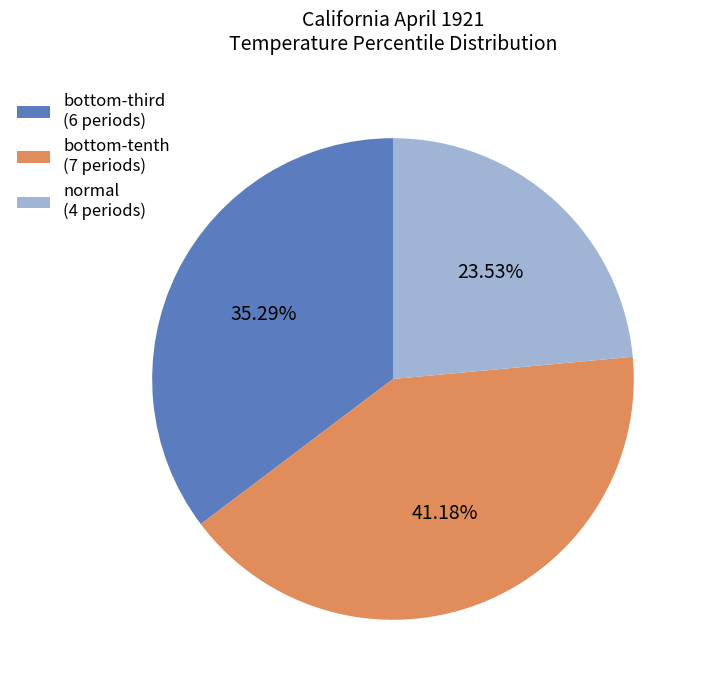

Is there a majority slice in this chart?

No